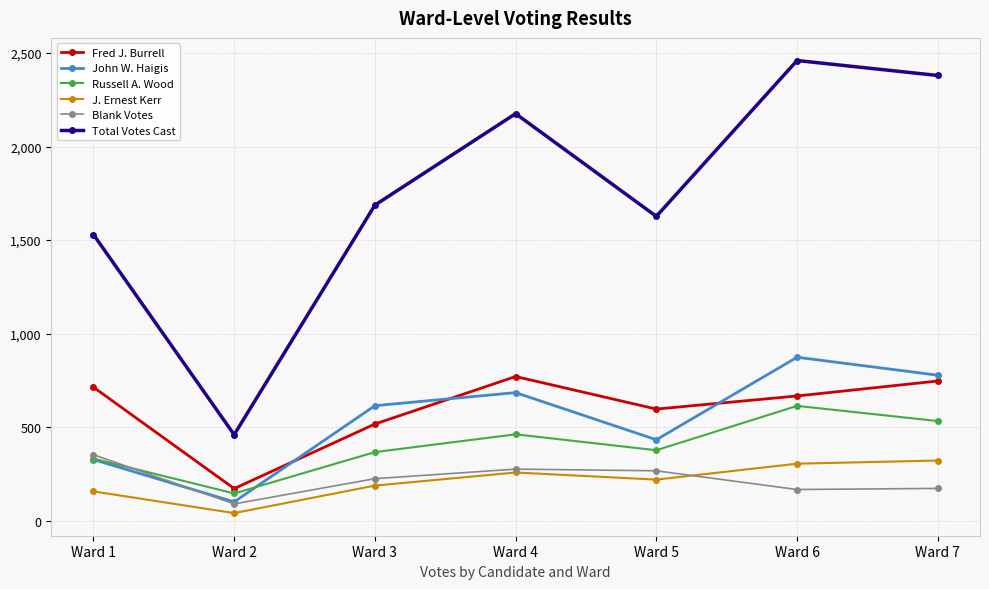

Which series has the largest total across all categories?

Total Votes Cast